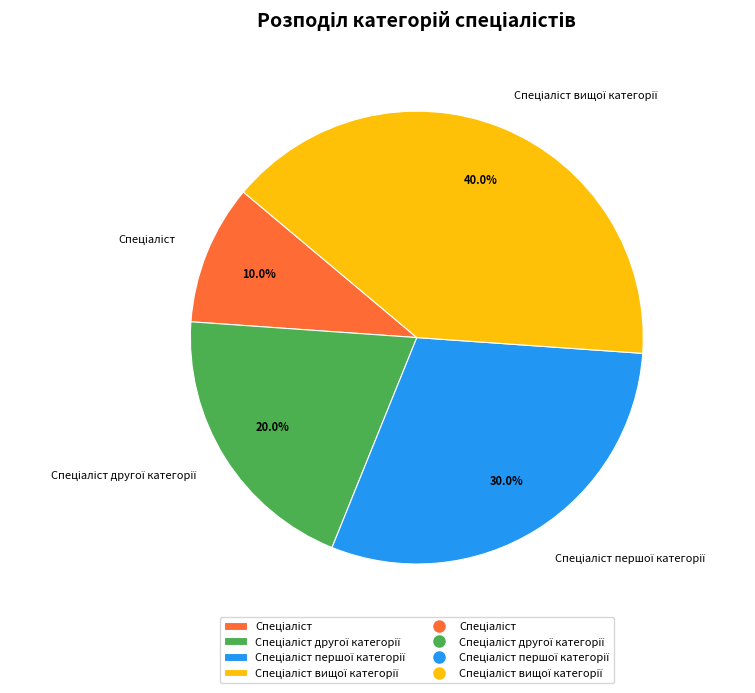

Is there any slice that represents more than half of the pie?

No